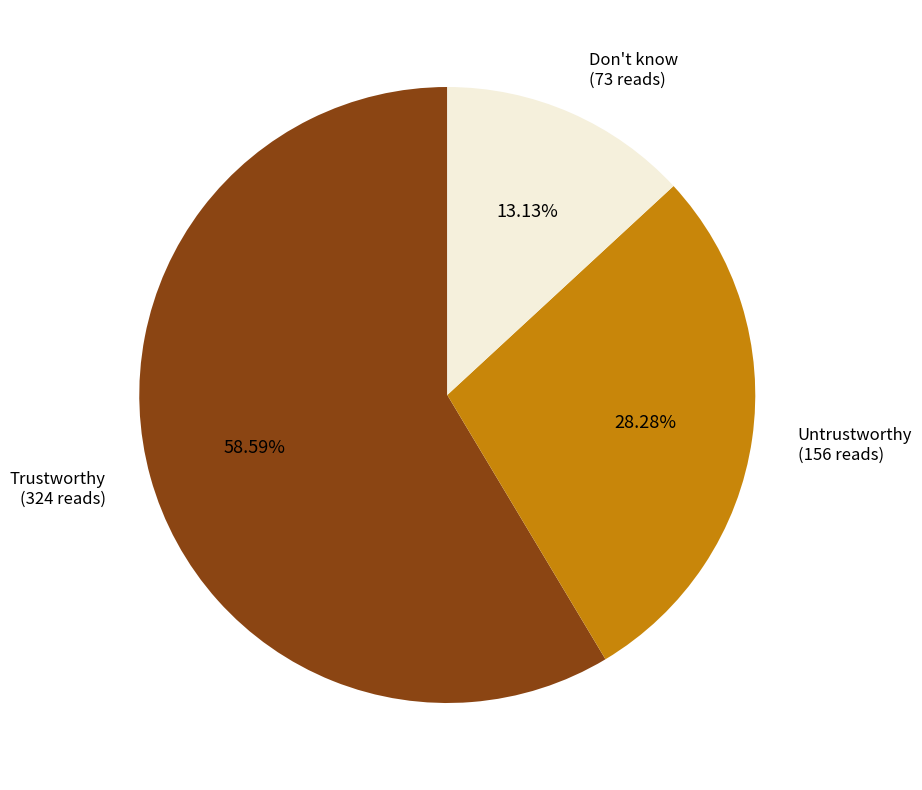

Does Don't know account for over 50% of the chart?

No